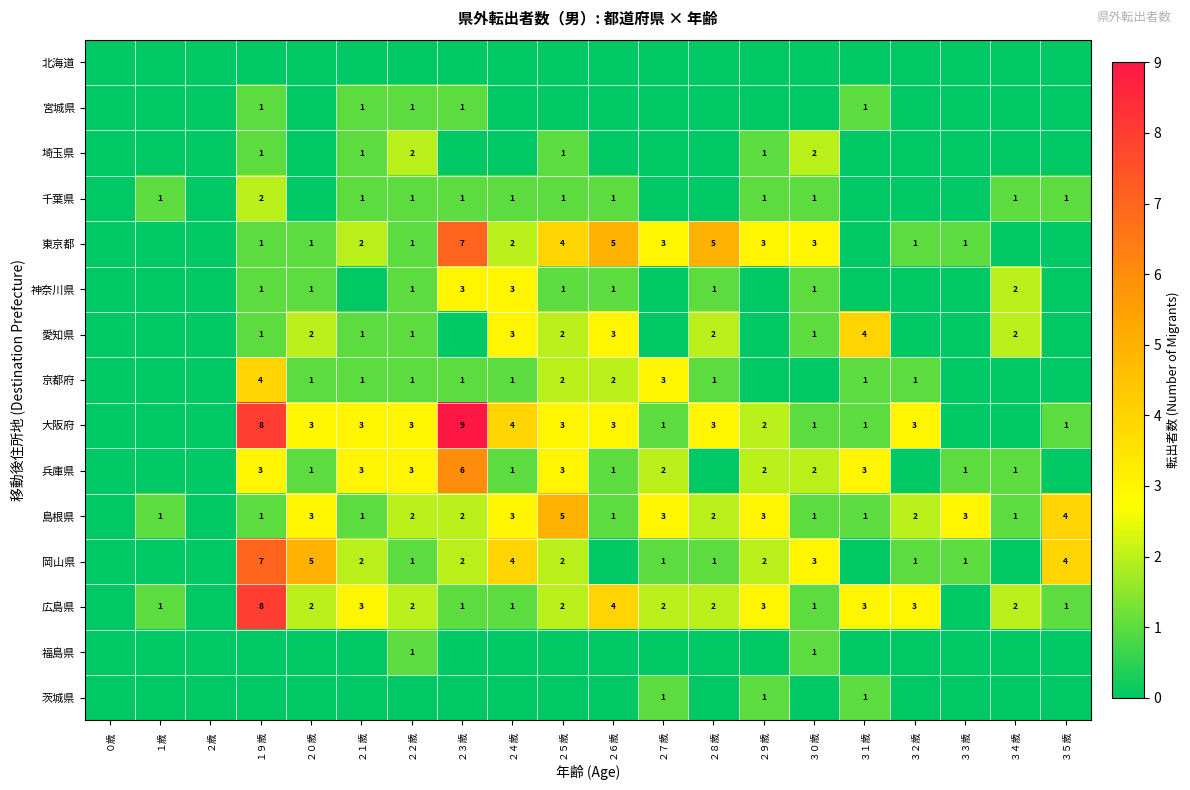

How many categories are shown in the chart?

20